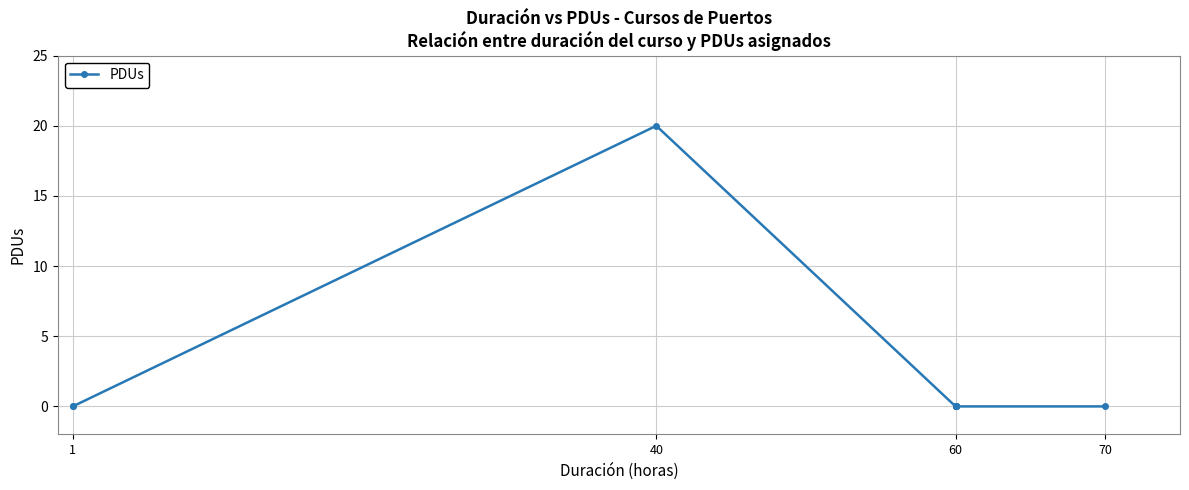

What position from the left is 1?

1